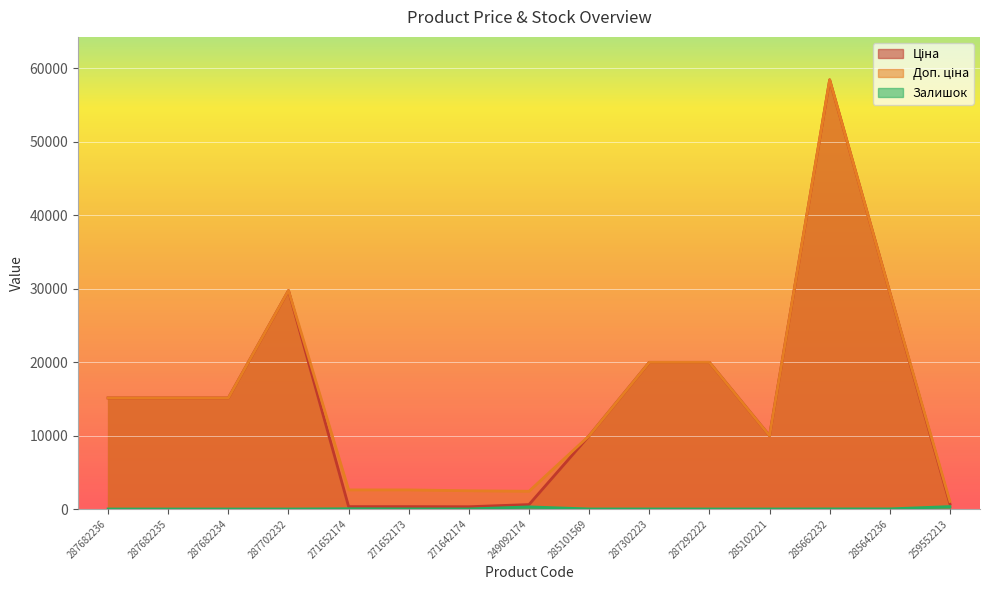

Which category has the lowest value across all series?

287682236